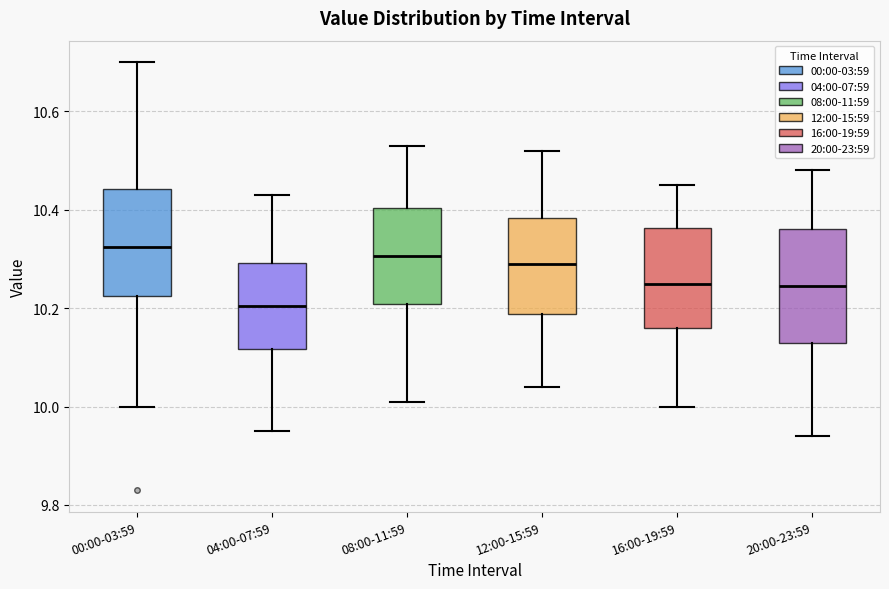

Reading left to right, read every box against the y-axis: the position of its median line, the range the box covers, and the ends of its whiskers. The values are not printed on the chart, so give them approximately, as read against the axis.

00:00-03:59: median 10.32, box 10.22 to 10.44, whiskers 10.00 to 10.70
04:00-07:59: median 10.20, box 10.12 to 10.30, whiskers 9.96 to 10.44
08:00-11:59: median 10.30, box 10.20 to 10.40, whiskers 10.02 to 10.54
12:00-15:59: median 10.30, box 10.18 to 10.38, whiskers 10.04 to 10.52
16:00-19:59: median 10.26, box 10.16 to 10.36, whiskers 10.00 to 10.46
20:00-23:59: median 10.24, box 10.14 to 10.36, whiskers 9.94 to 10.48